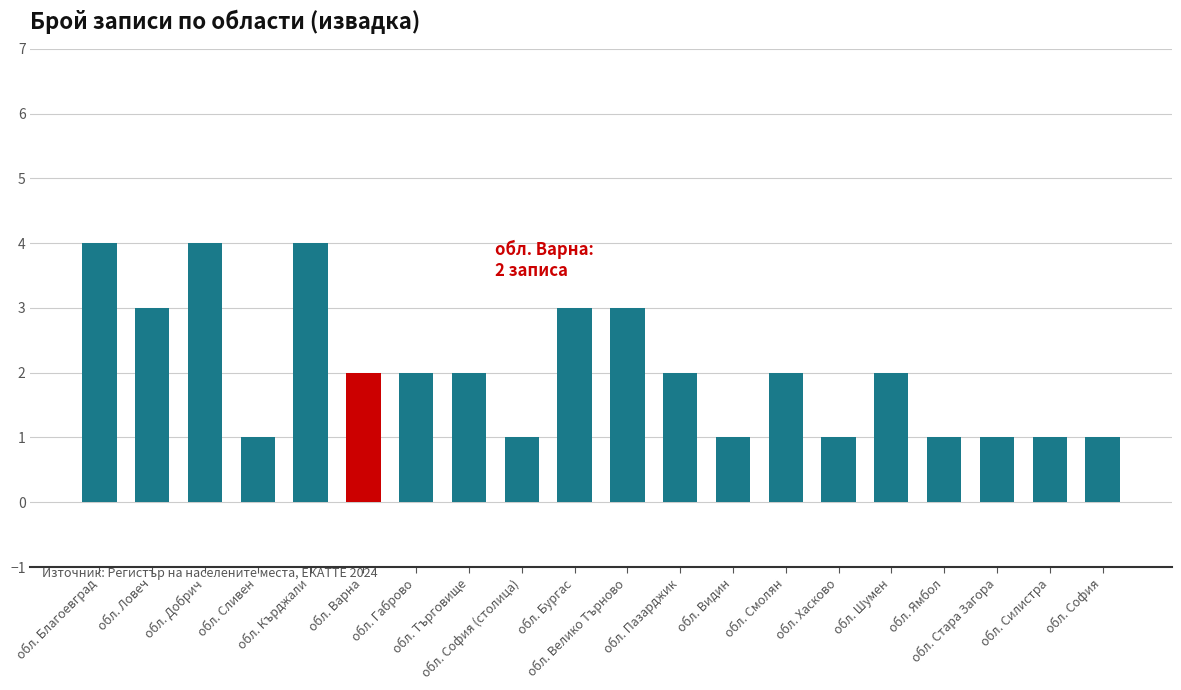

What is the greatest value displayed?

4